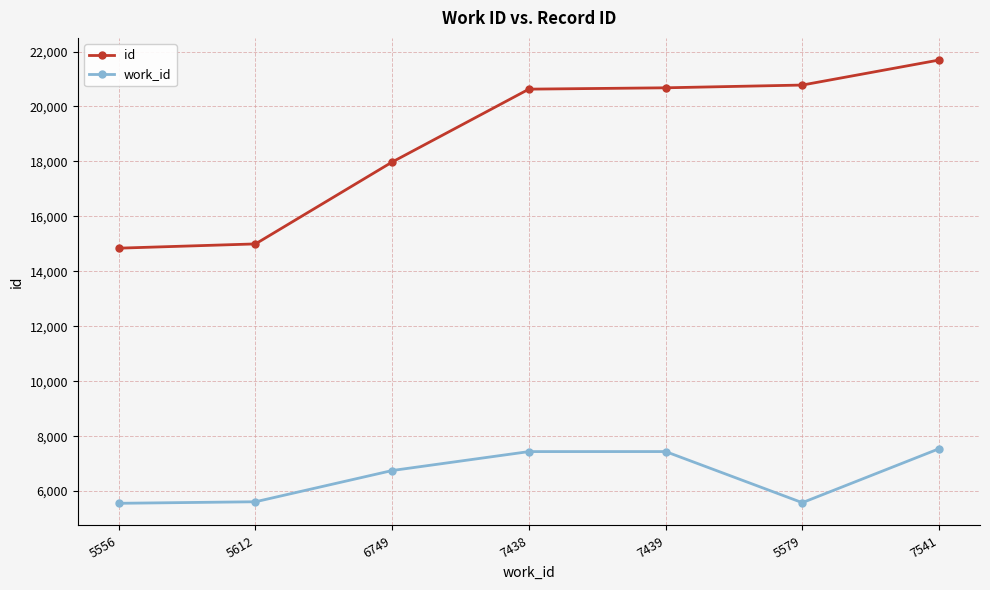

At 7541, list the series in order from largest to smallest.

id, work_id